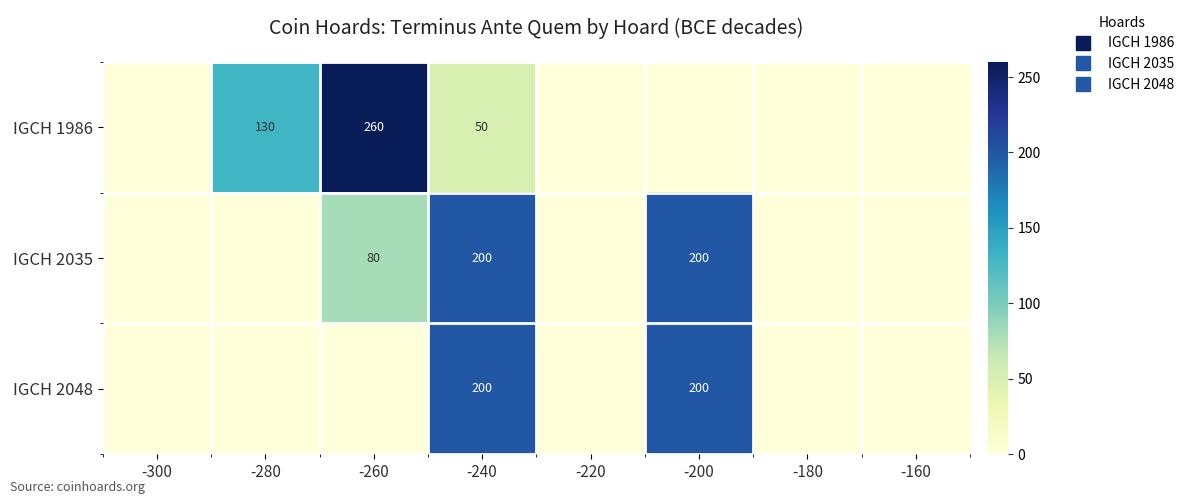

How many distinct data groups are displayed?

3